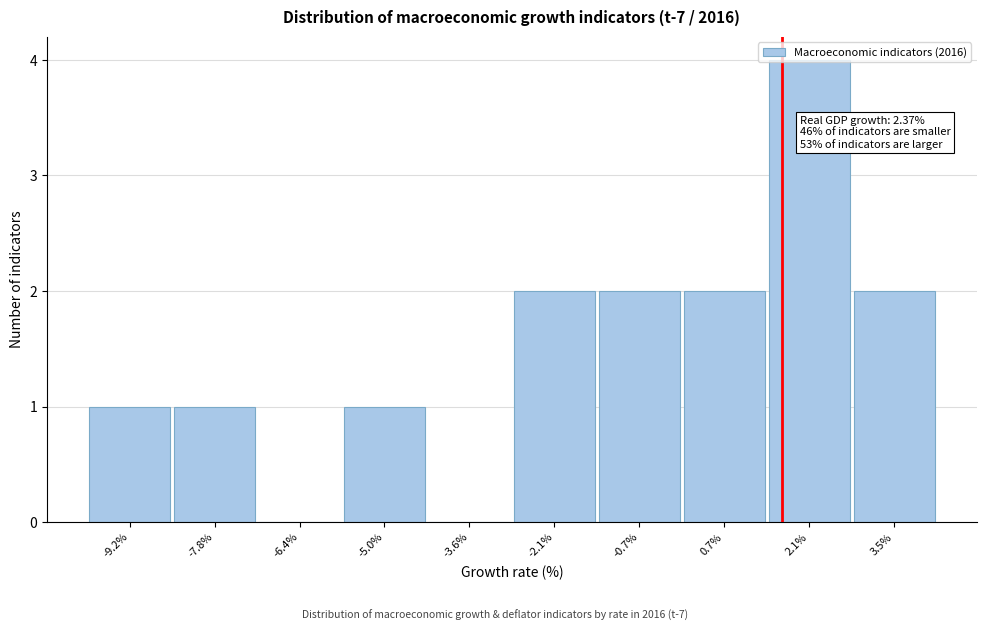

What is the sum of the values at -2.1% and 0.7%?

4